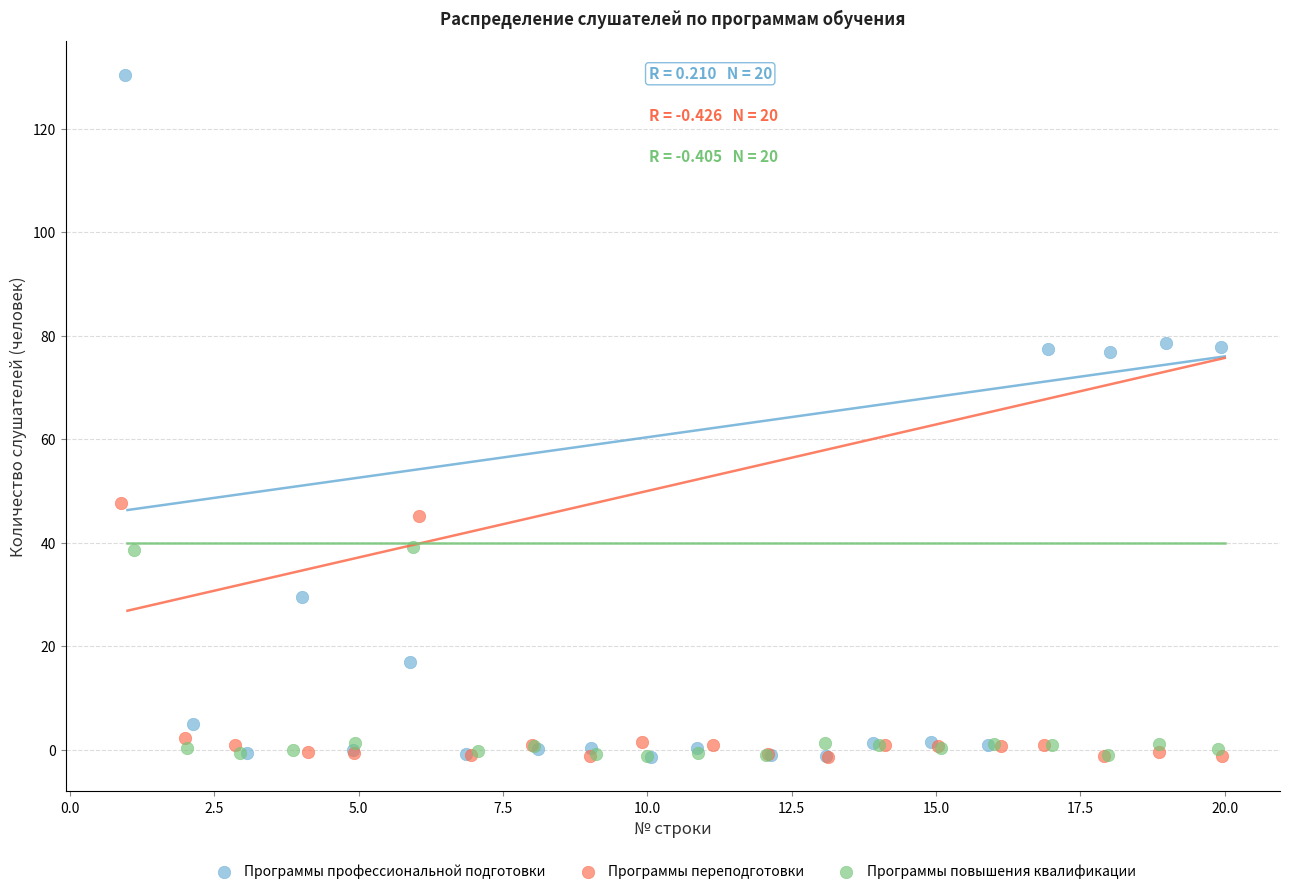

Which series has the widest spread of Y values?

Программы профессиональной подготовки